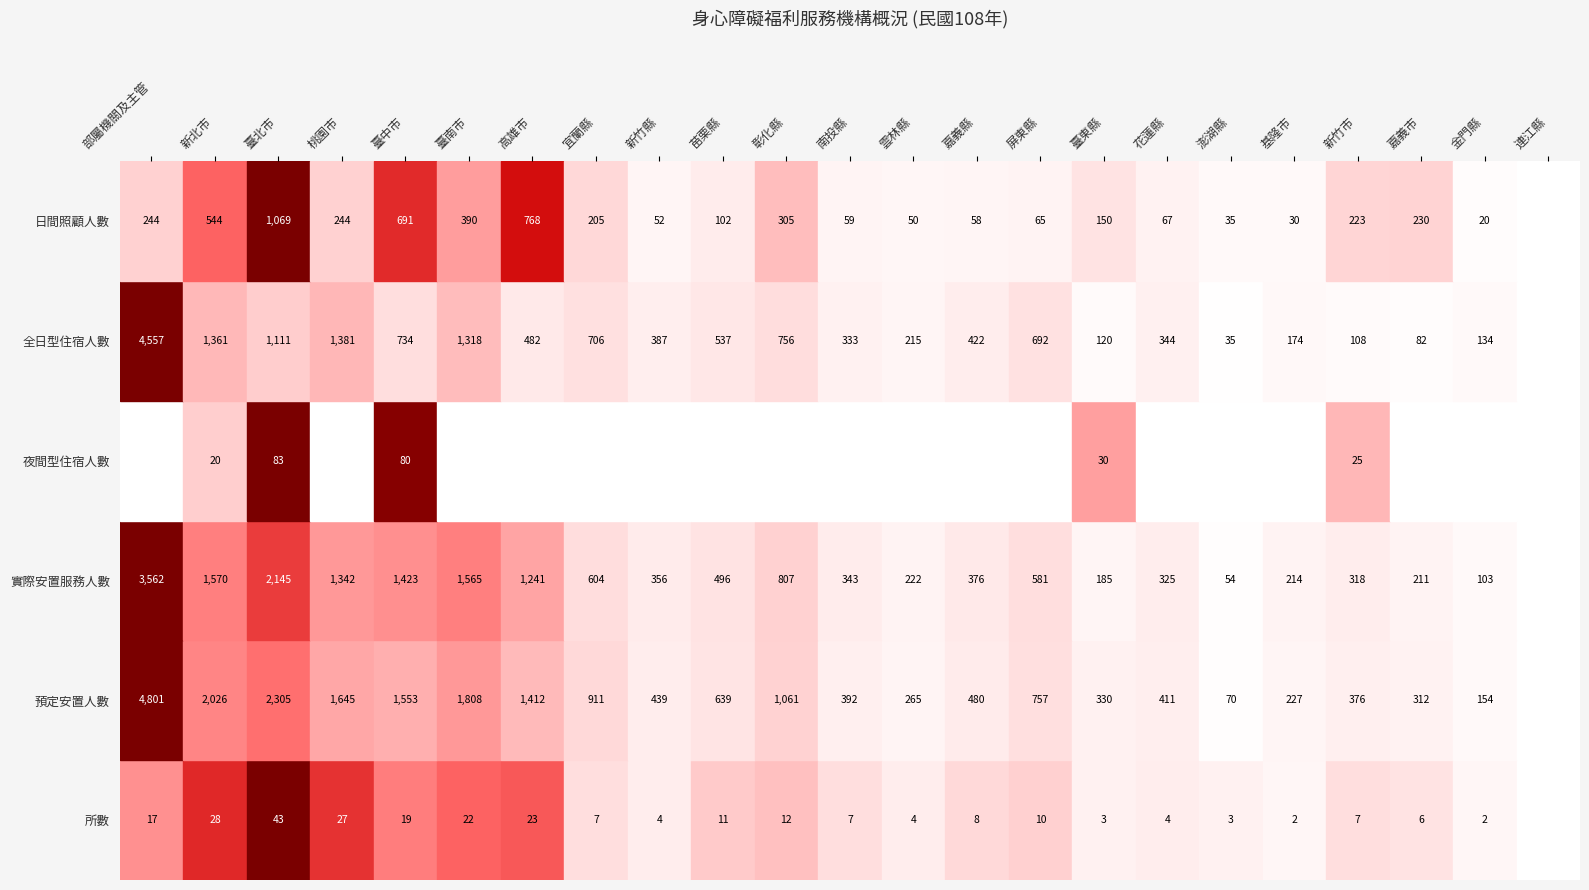

Reading left to right, list all the values displayed in this chart.

所數: 17	28	43	27	19	22	23	7	4	11	12	7	4	8	10	3	4	3	2	7	6	2	0
預定安置人數: 4801	2026	2305	1645	1553	1808	1412	911	439	639	1061	392	265	480	757	330	411	70	227	376	312	154	0
實際安置服務人數: 3562	1570	2145	1342	1423	1565	1241	604	356	496	807	343	222	376	581	185	325	54	214	318	211	103	0
夜間型住宿人數: 0	20	83	0	80	0	0	0	0	0	0	0	0	0	0	30	0	0	0	25	0	0	0
全日型住宿人數: 4557	1361	1111	1381	734	1318	482	706	387	537	756	333	215	422	692	120	344	35	174	108	82	134	0
日間照顧人數: 244	544	1069	244	691	390	768	205	52	102	305	59	50	58	65	150	67	35	30	223	230	20	0